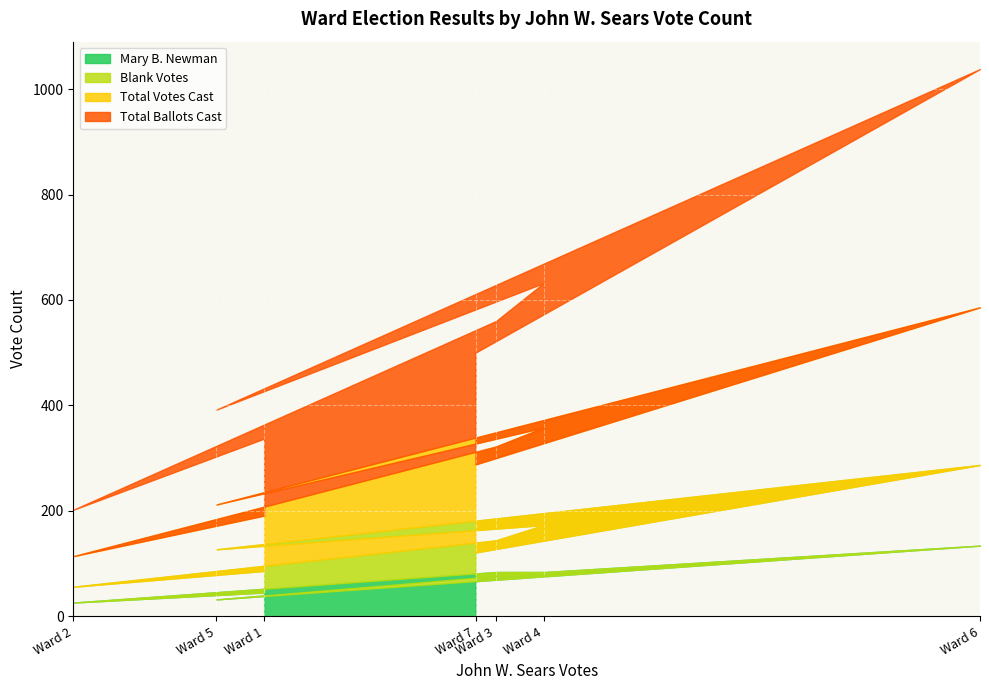

Is it true that Blank Votes equals 80 at Ward 7?

False